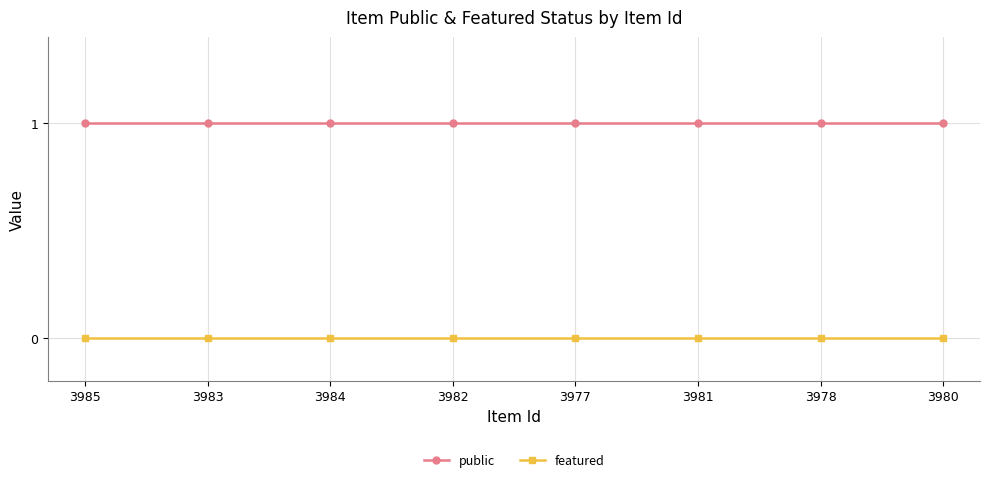

What position from the left is 3980?

8